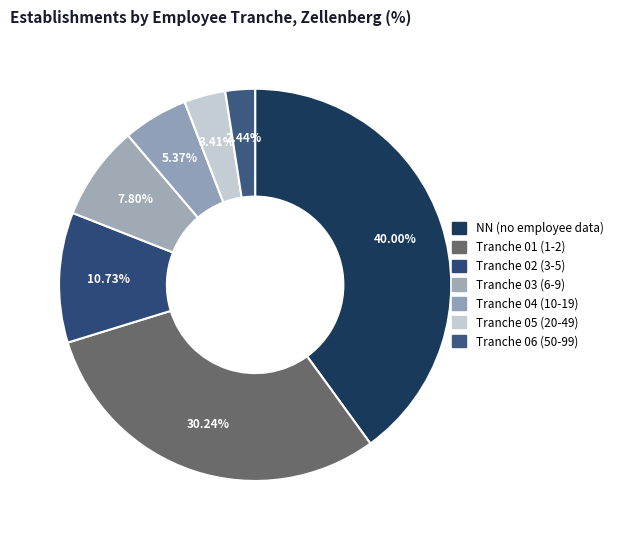

Is there a majority slice in this chart?

No